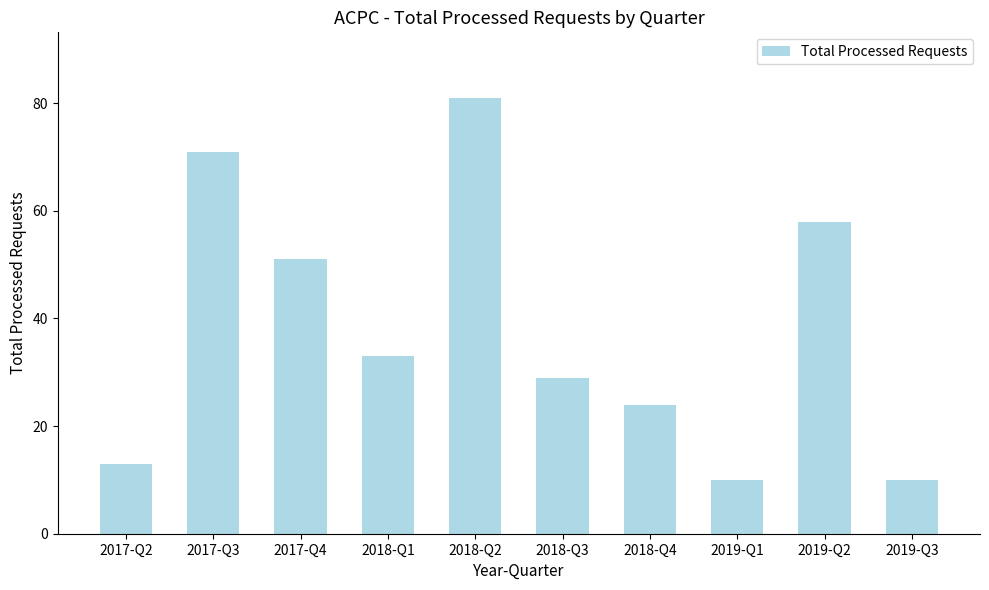

What is the ratio of the value at 2018-Q3 to the value at 2018-Q1?

0.9